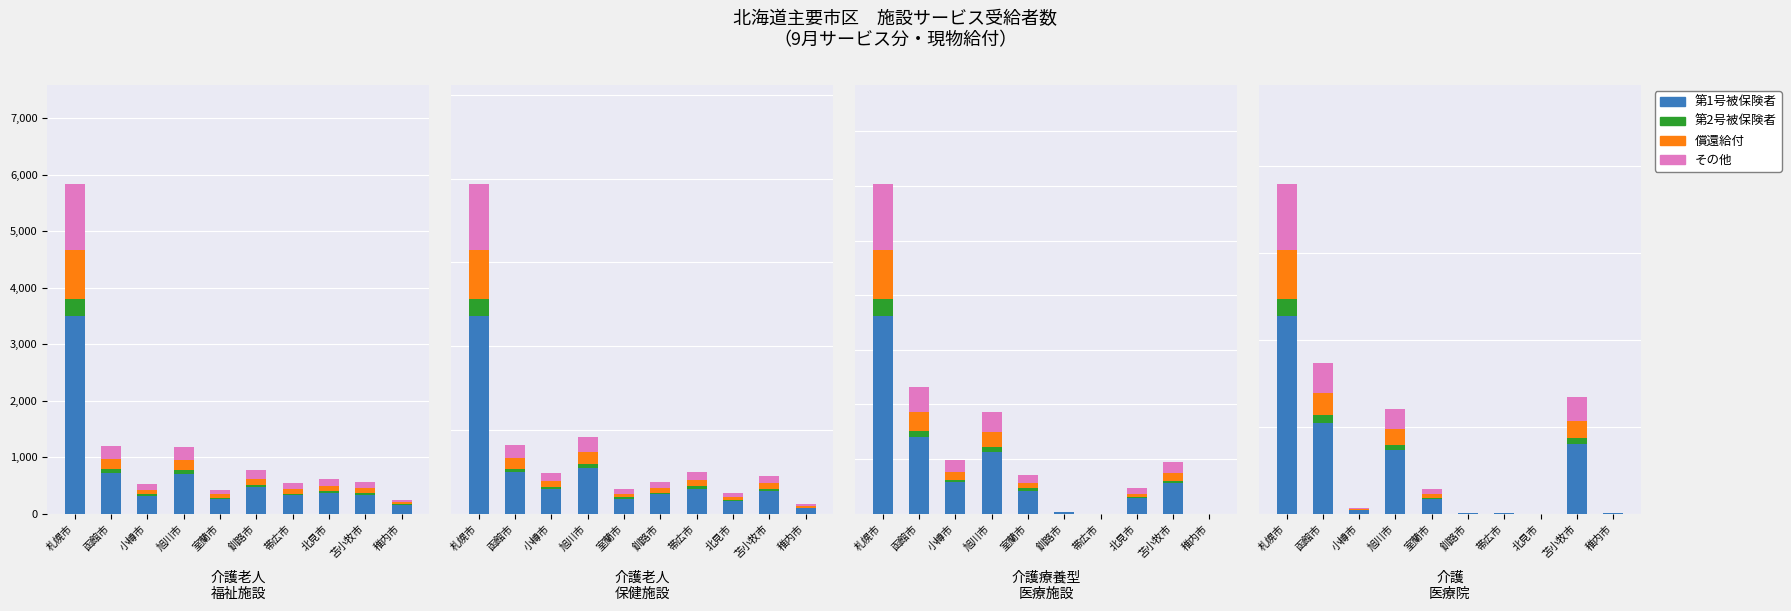

What are all the series names shown in the legend?

第1号被保険者, 第2号被保険者, 償還給付, その他